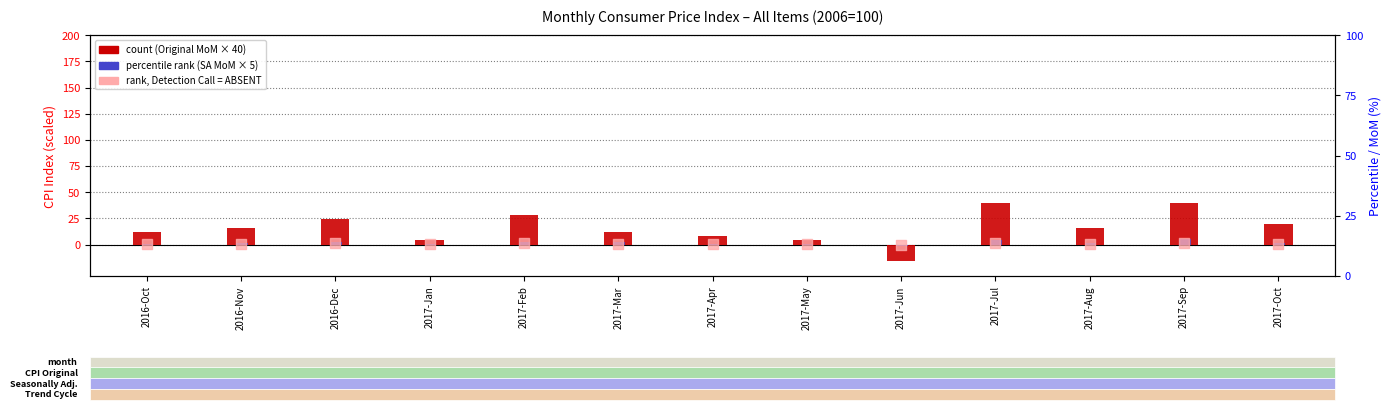

At how many categories does at least one series exceed -13?

13